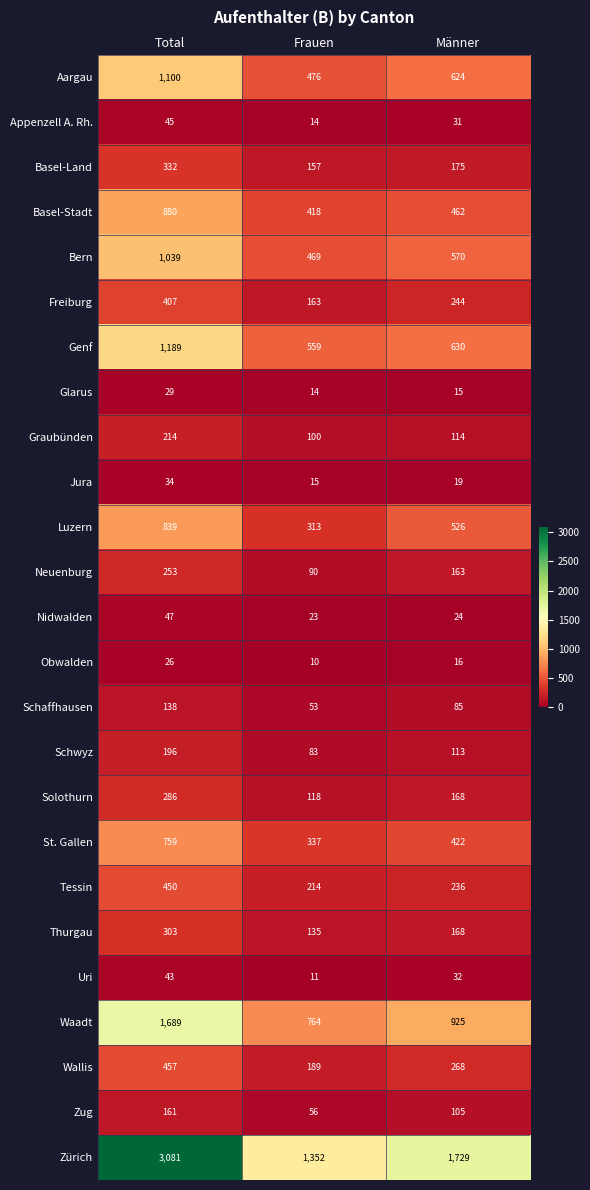

At Total, list the series in order from largest to smallest.

Zürich, Waadt, Genf, Aargau, Bern, Basel-Stadt, Luzern, St. Gallen, Wallis, Tessin, Freiburg, Basel-Land, Thurgau, Solothurn, Neuenburg, Graubünden, Schwyz, Zug, Schaffhausen, Nidwalden, Appenzell A. Rh., Uri, Jura, Glarus, Obwalden